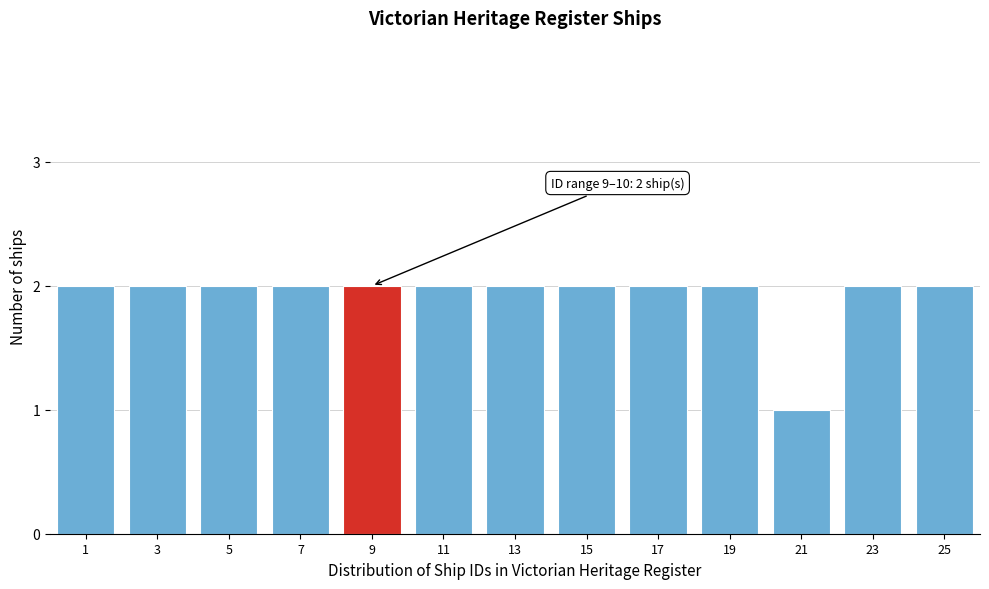

Reading left to right, transcribe all the data shown in this chart.

1=2	3=2	5=2	7=2	9=2	11=2	13=2	15=2	17=2	19=2	21=1	23=2	25=2